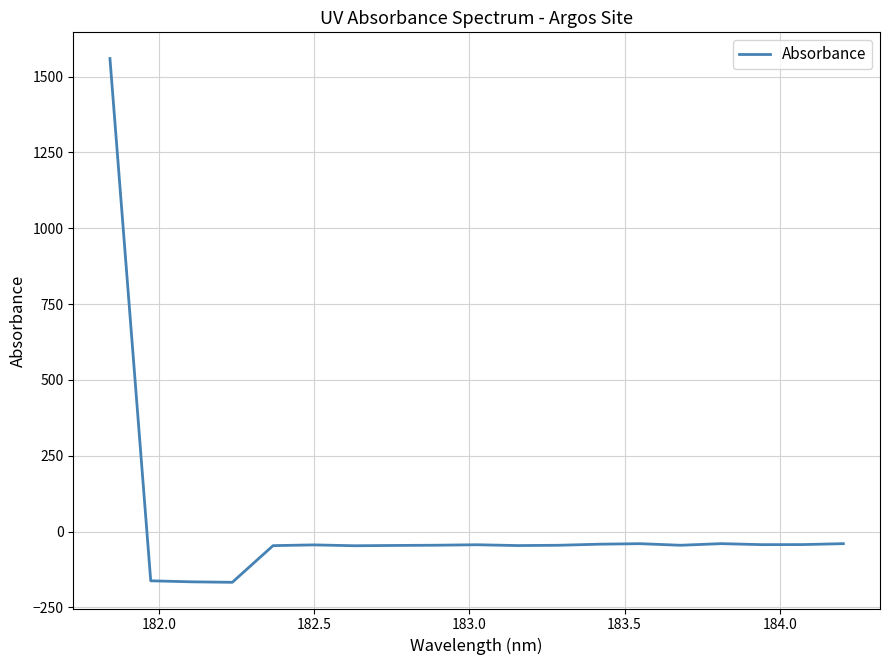

What is the minimum value shown in the chart?

-167.0